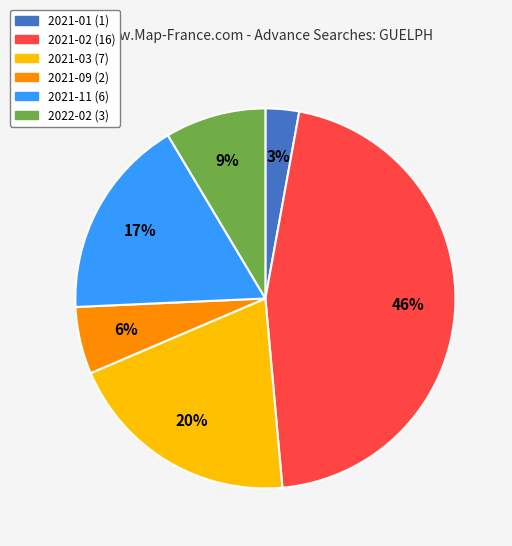

Is 2022-02 the majority of the pie?

No